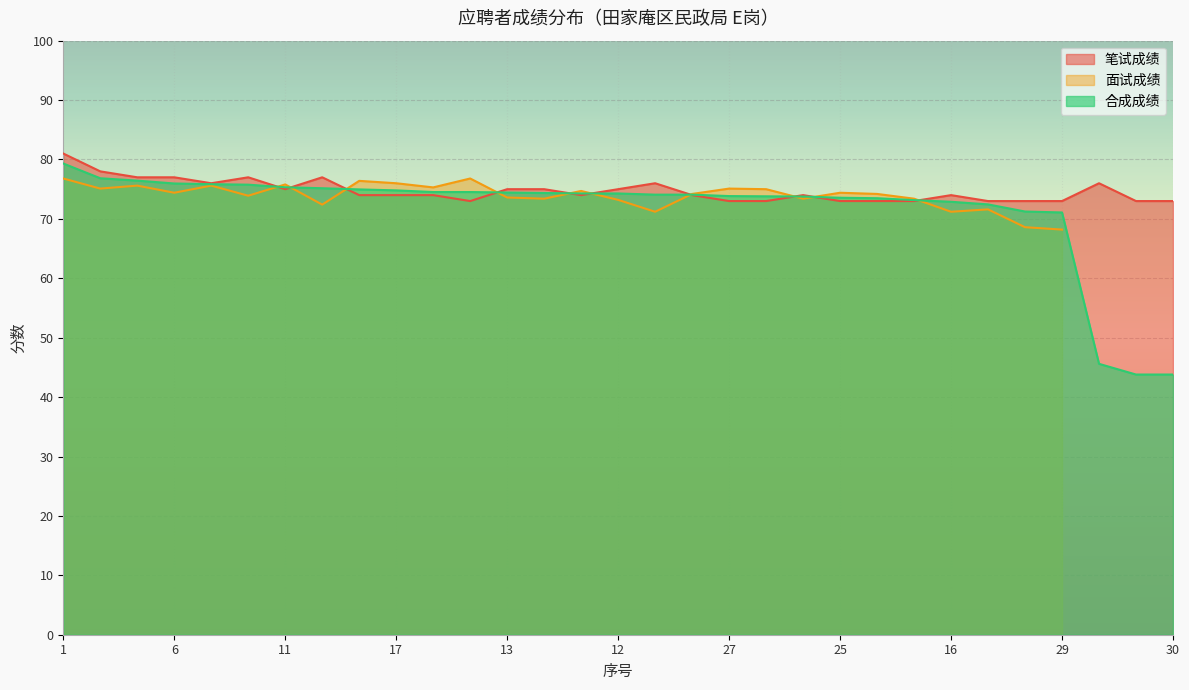

What is the label of the 2nd point from the right?

28